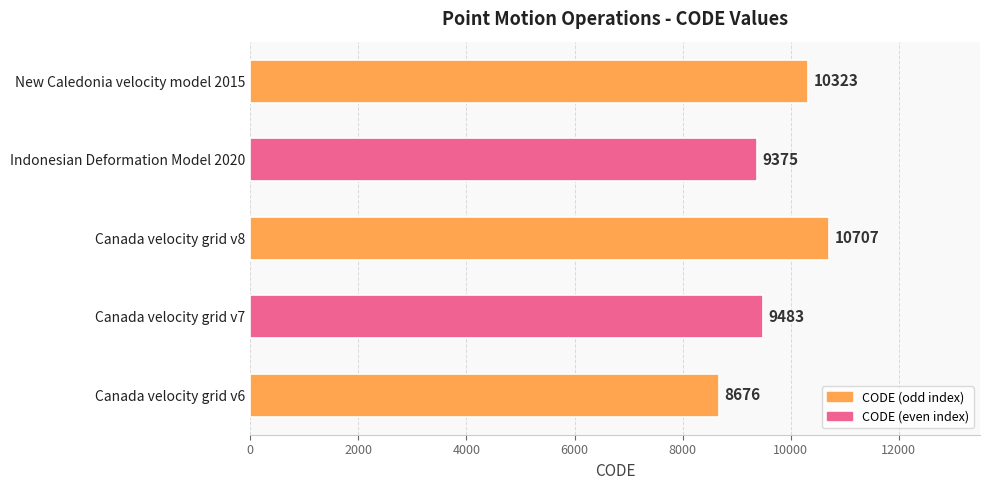

How many bars are there in total?

5